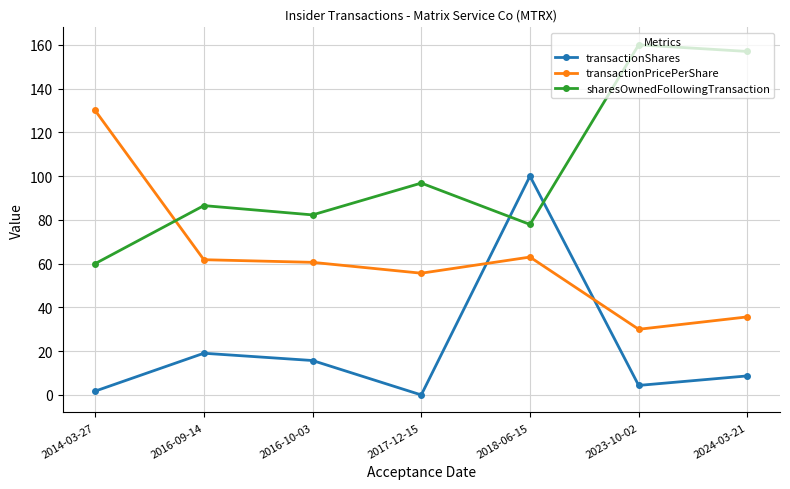

In transactionShares, how many points are lower than both neighbors (excluding endpoints)?

2